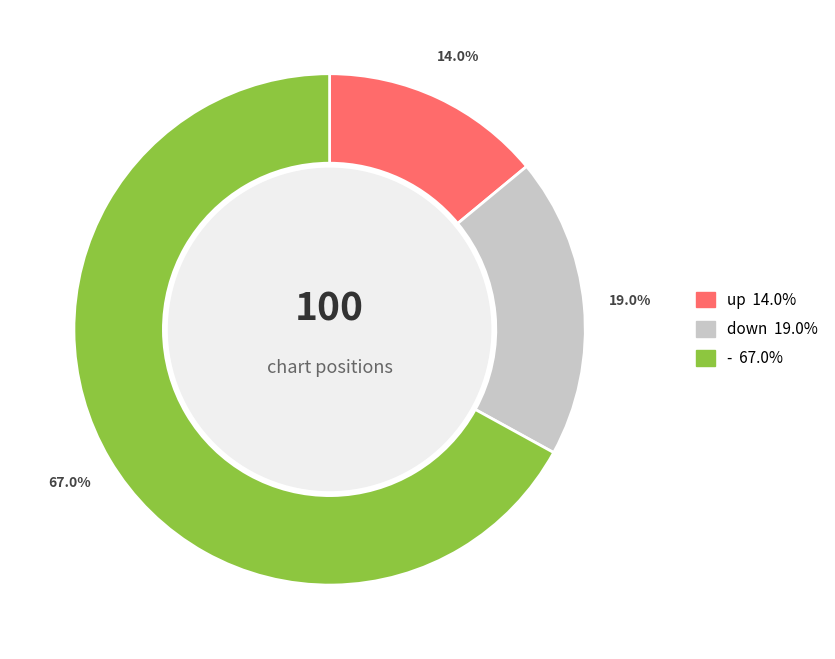

Does up account for over 50% of the chart?

No